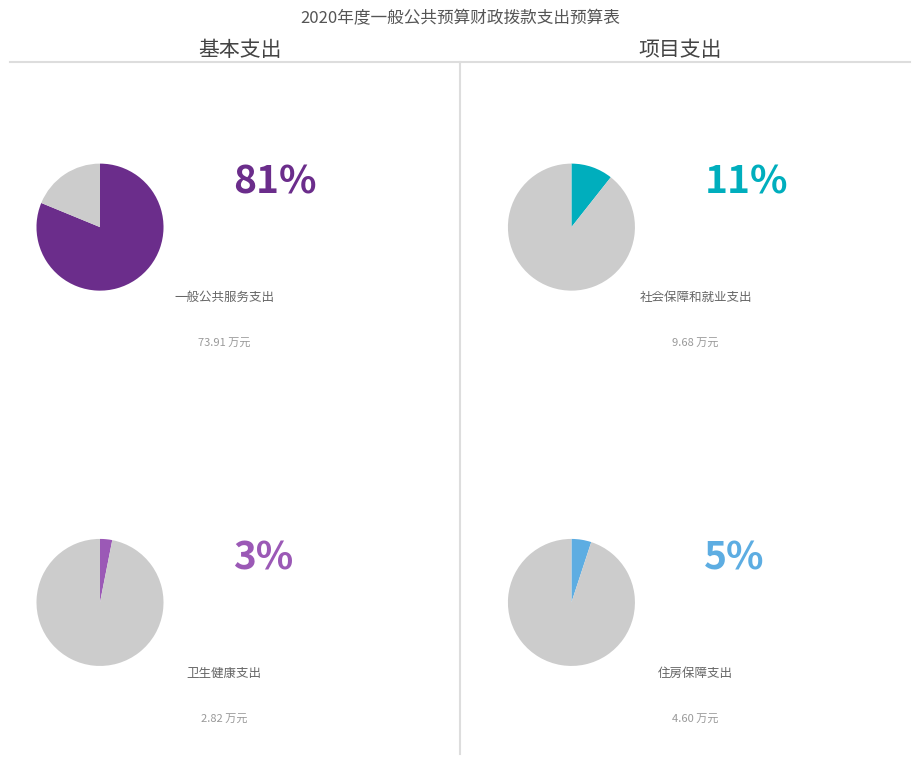

Which slice is the largest?

一般公共服务支出